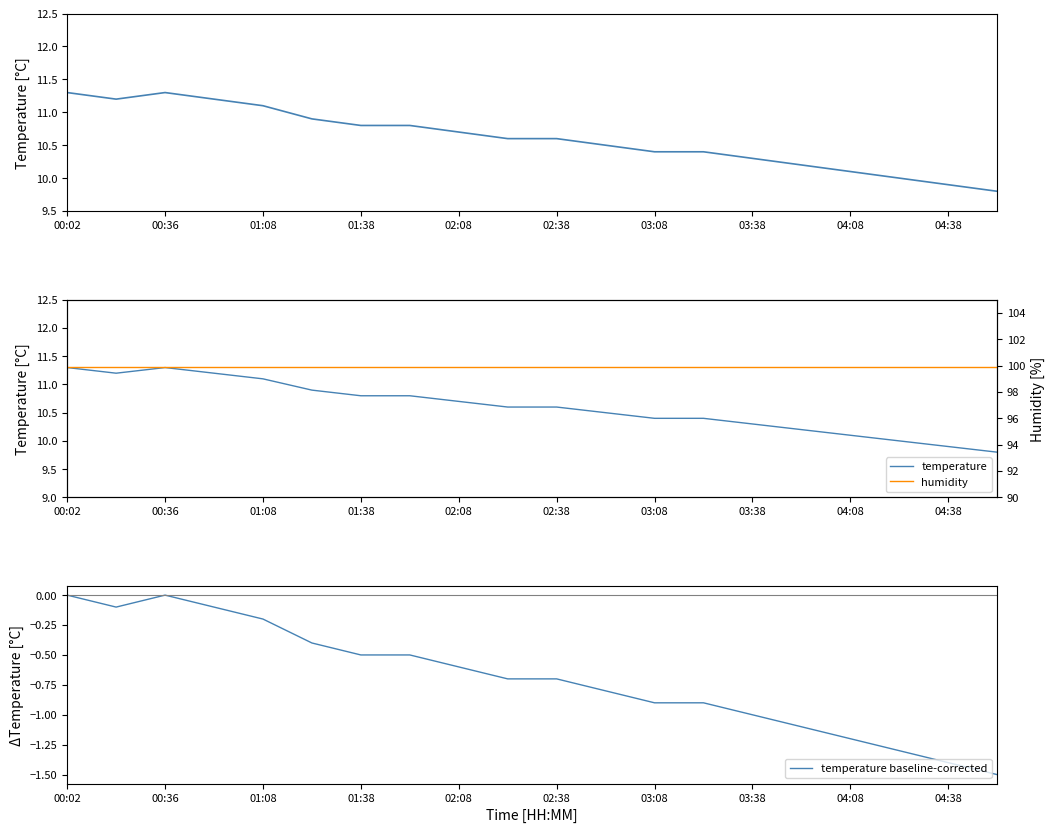

How many values in the temperature series are below 10?

2